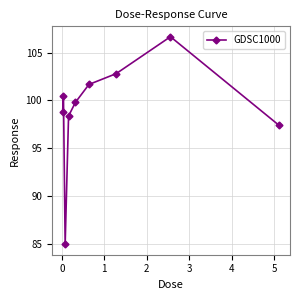

What is the minimum value shown in the chart?

85.0